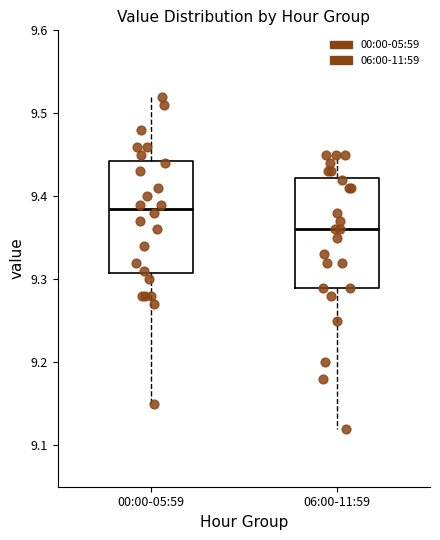

Reading left to right, read every box against the y-axis: the position of its median line, the range the box covers, and the ends of its whiskers. The values are not printed on the chart, so give them approximately, as read against the axis.

00:00-05:59: median 9.39, box 9.31 to 9.44, whiskers 9.15 to 9.52
06:00-11:59: median 9.36, box 9.29 to 9.42, whiskers 9.12 to 9.45